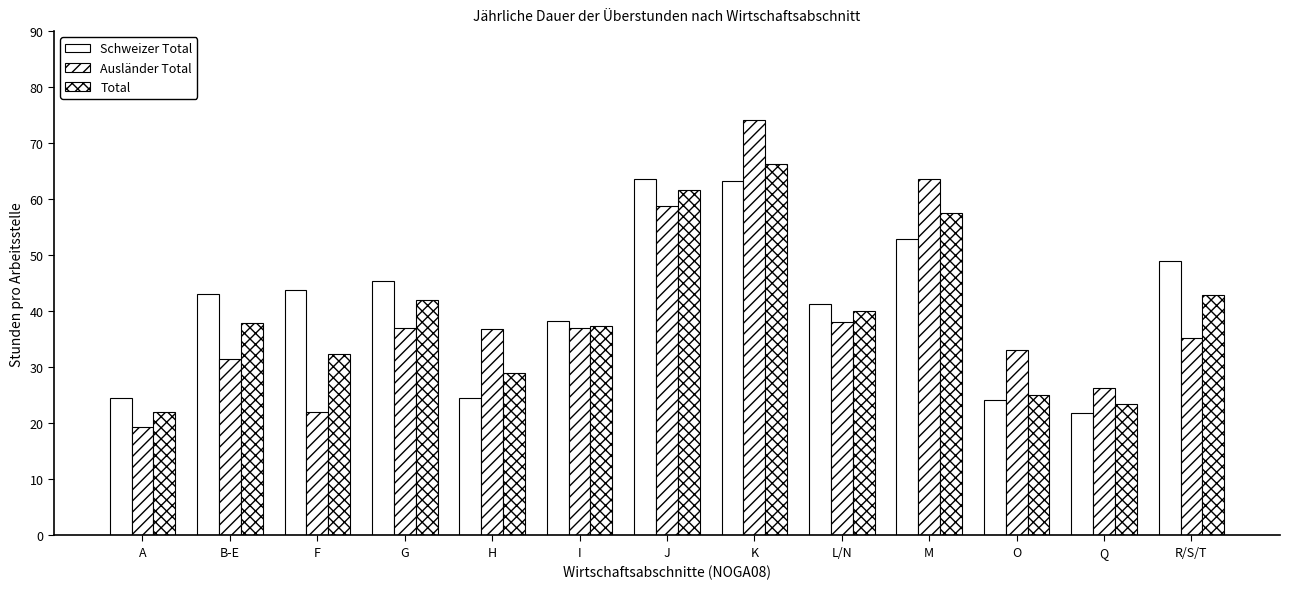

Rank the categories by Ausländer Total value from highest to lowest.

K, M, J, L/N, G, I, H, R/S/T, O, B-E, Q, F, A